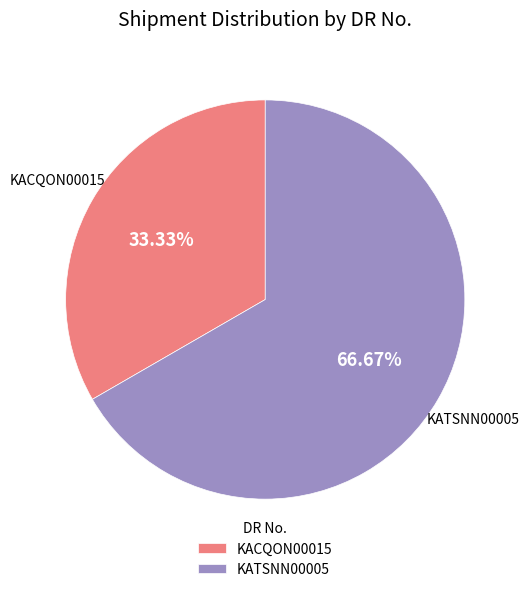

Count the number of slices in the pie.

2